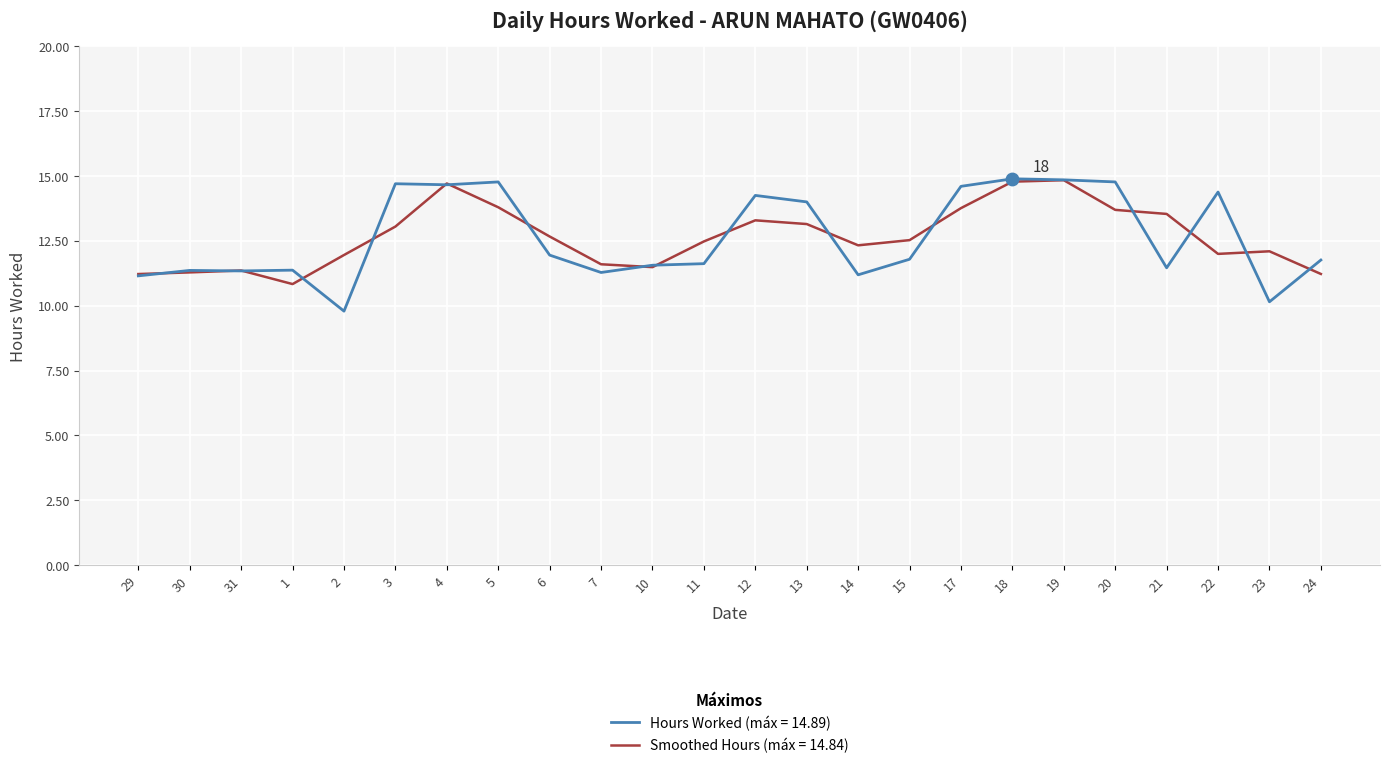

What is the difference between the highest and lowest values at 2?

2.2